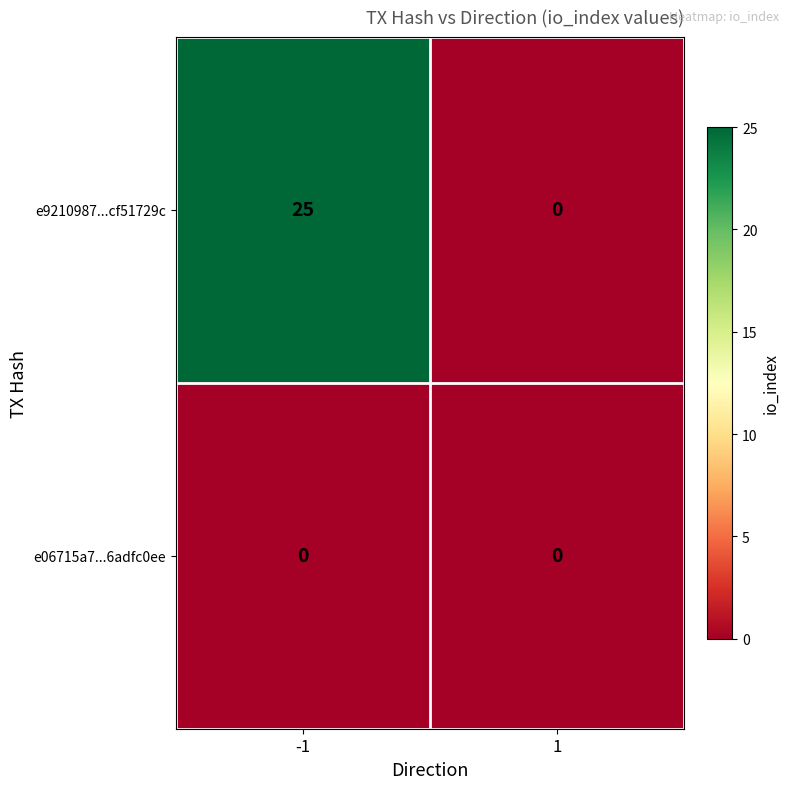

True or false: e9210987...cf51729c has a value of 43 at -1.

False